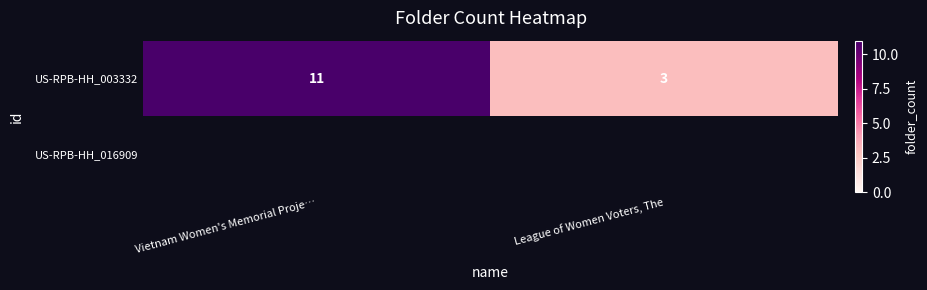

At which category does the chart reach its peak across all series?

Vietnam Women's Memorial Proje…